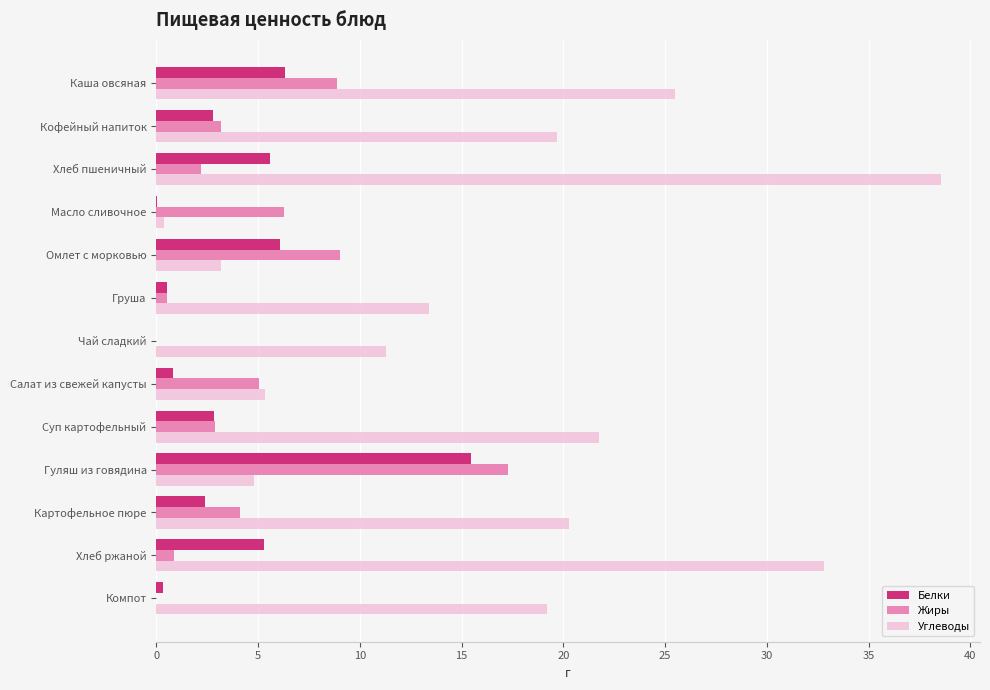

What are all the series names shown in the legend?

Белки, Жиры, Углеводы